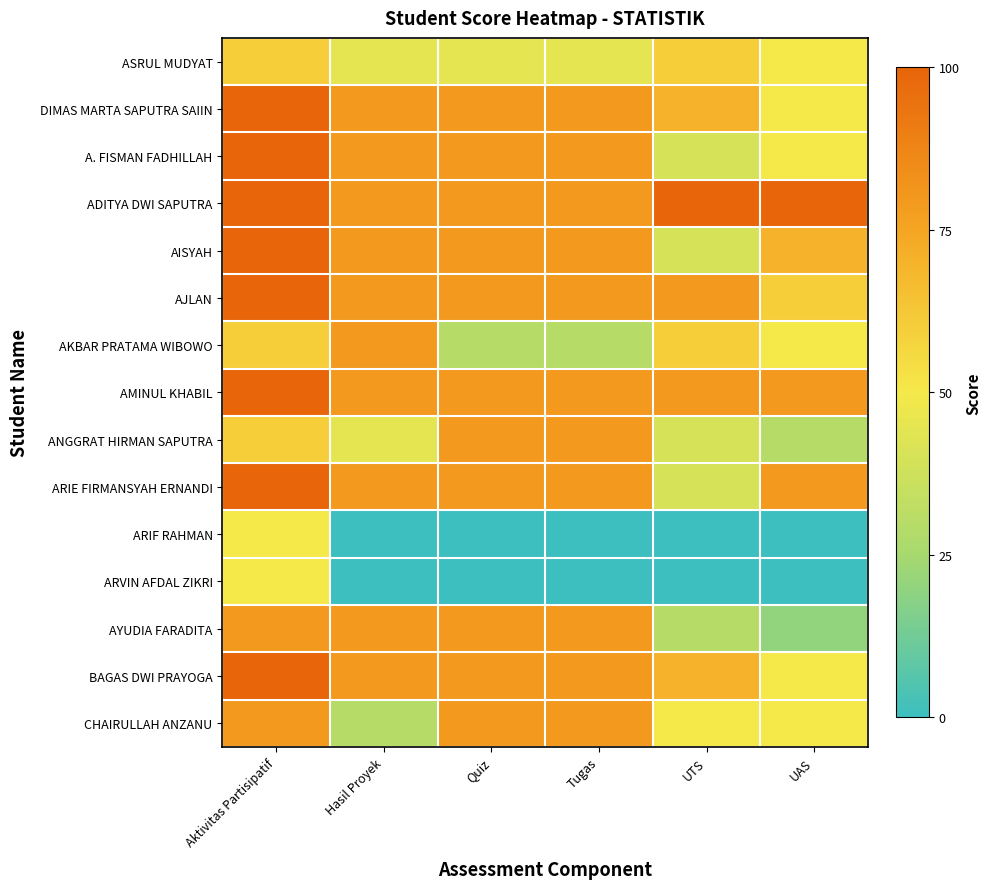

Which series has the largest total across all categories?

ADITYA DWI SAPUTRA